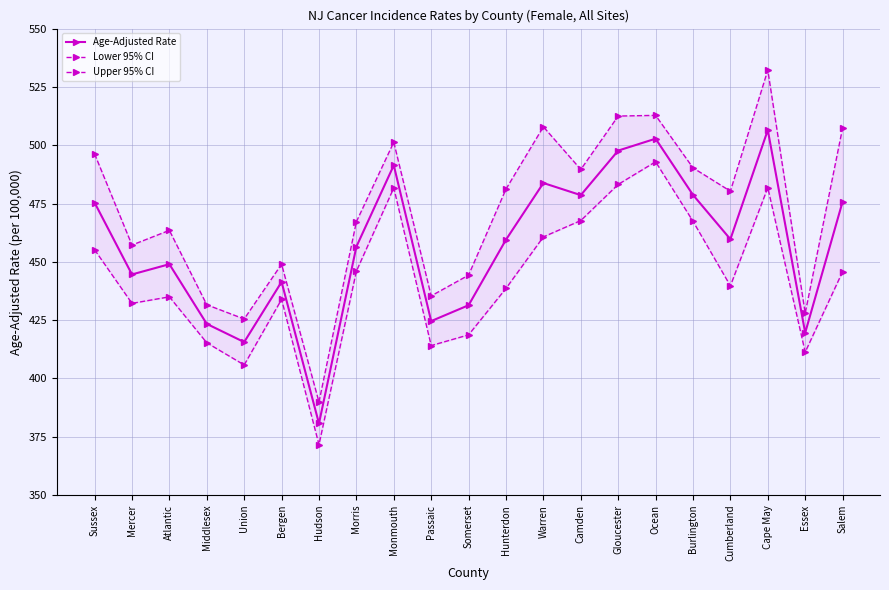

Reading right to left, transcribe all the data shown in this chart.

Age-Adjusted Rate: 475.8	419.6	506.5	459.7	478.7	502.8	497.7	478.6	483.8	459.5	431.4	424.6	491.4	456.5	380.7	441.4	415.6	423.4	449.0	444.6	475.4
Lower 95% CI: 445.8	411.3	481.8	439.7	467.4	492.9	483.2	467.7	460.7	438.6	418.7	414.1	481.7	446.0	371.6	433.9	405.8	415.3	435.0	432.2	455.2
Upper 95% CI: 507.4	428.0	532.2	480.3	490.3	512.8	512.5	489.6	507.9	481.2	444.3	435.4	501.3	467.2	389.9	449.0	425.5	431.6	463.5	457.2	496.3